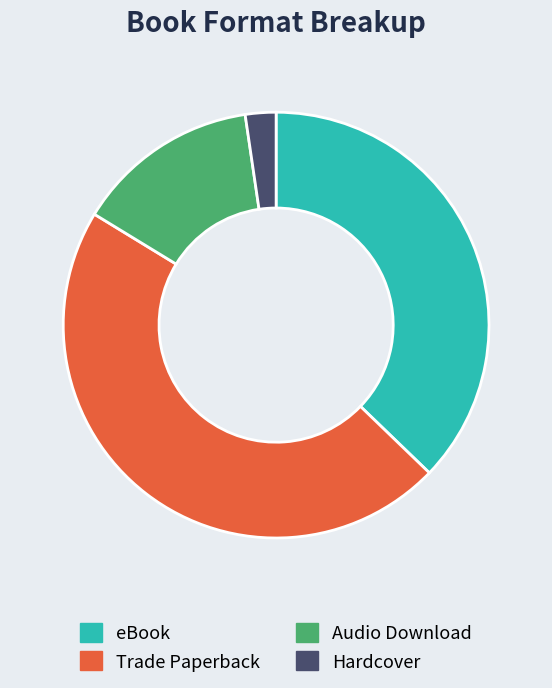

What is the smallest slice in the pie chart?

Hardcover